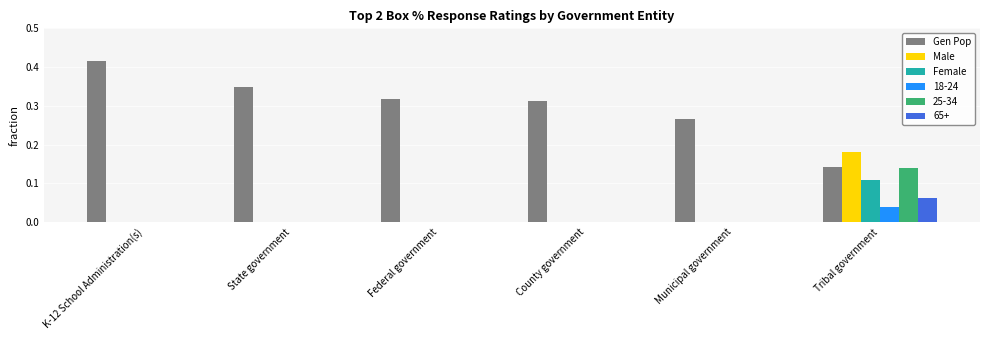

How many groups of bars are there?

6